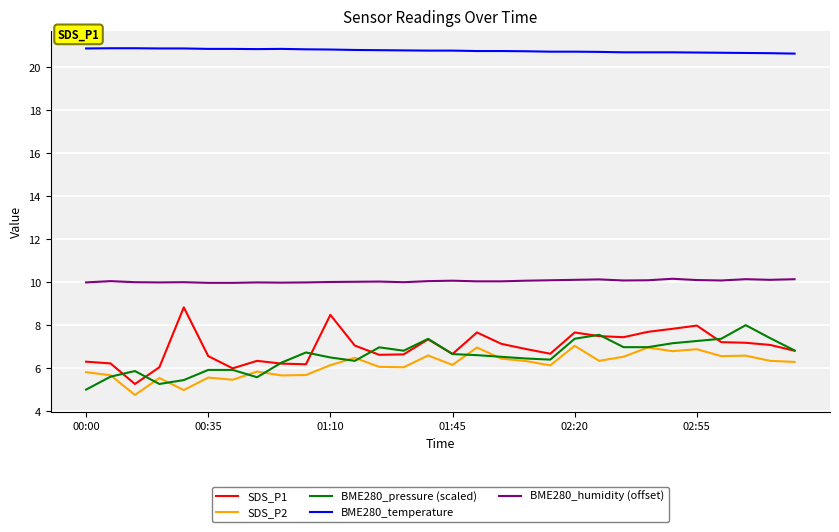

What is the difference between the maximum and minimum values in the SDS_P1 series?

3.6